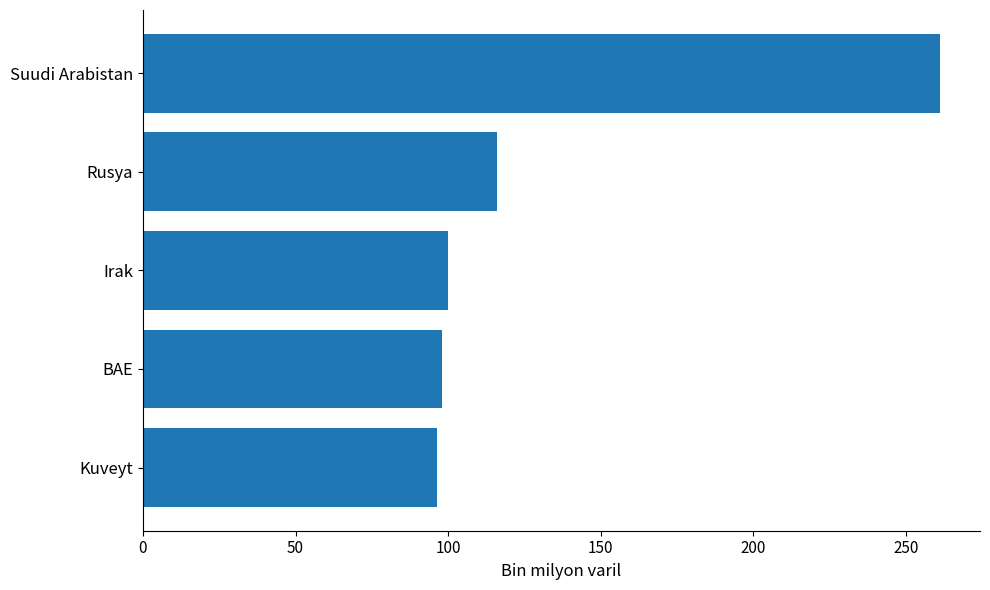

Is it true that the value at Irak is 141.1?

False